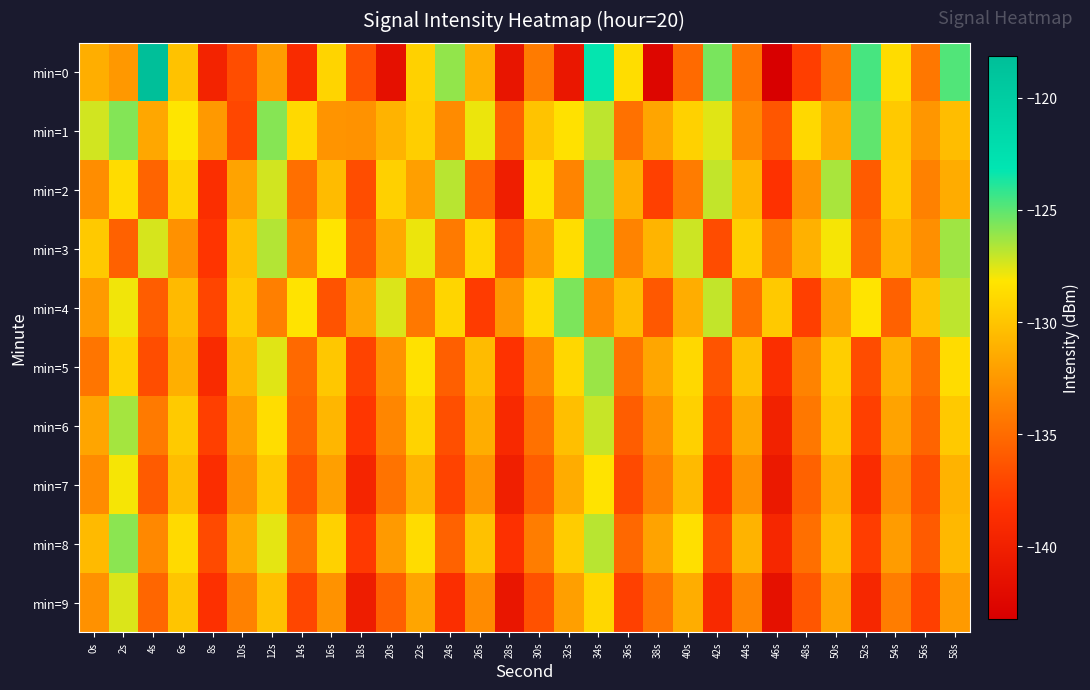

List the series in order of their peak value, highest first.

min=0, min=1, min=3, min=4, min=2, min=8, min=5, min=6, min=9, min=7